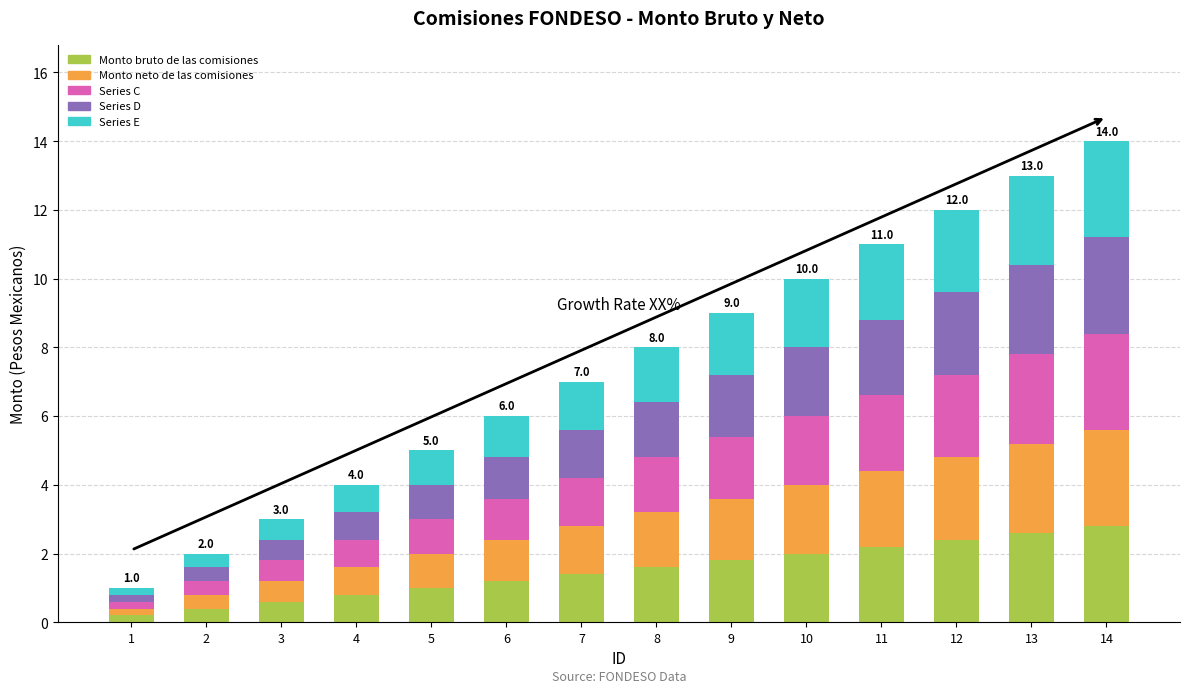

How many bars are there in total?

14